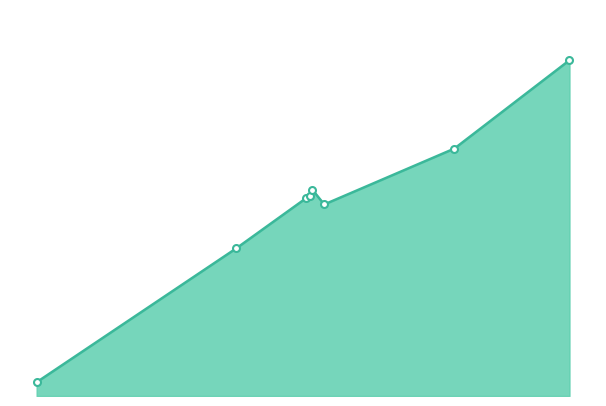

Is this an area chart (filled region under the line)?

Yes